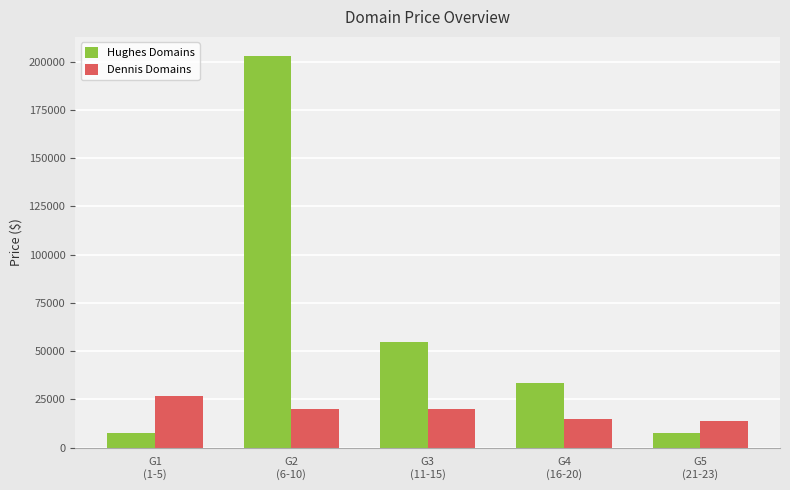

What value does the Dennis Domains series have at G4
(16-20), to the nearest 50?

14900